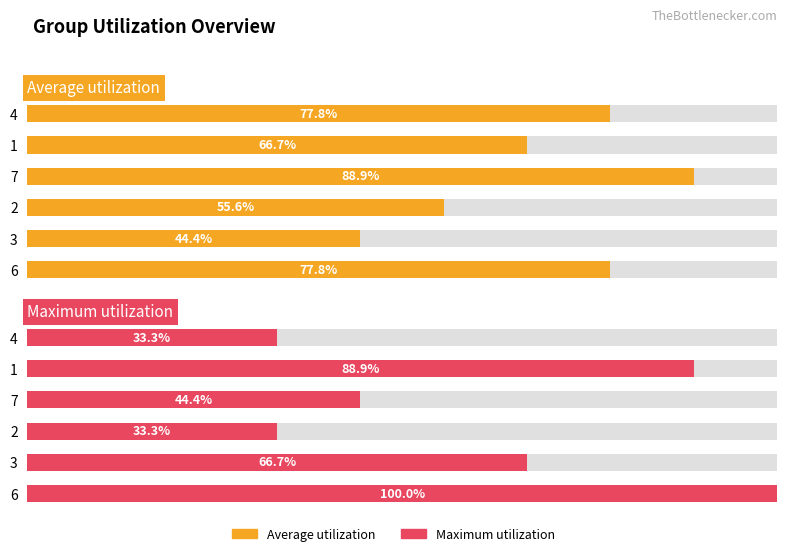

Which has a higher value, 1 or 3?

1